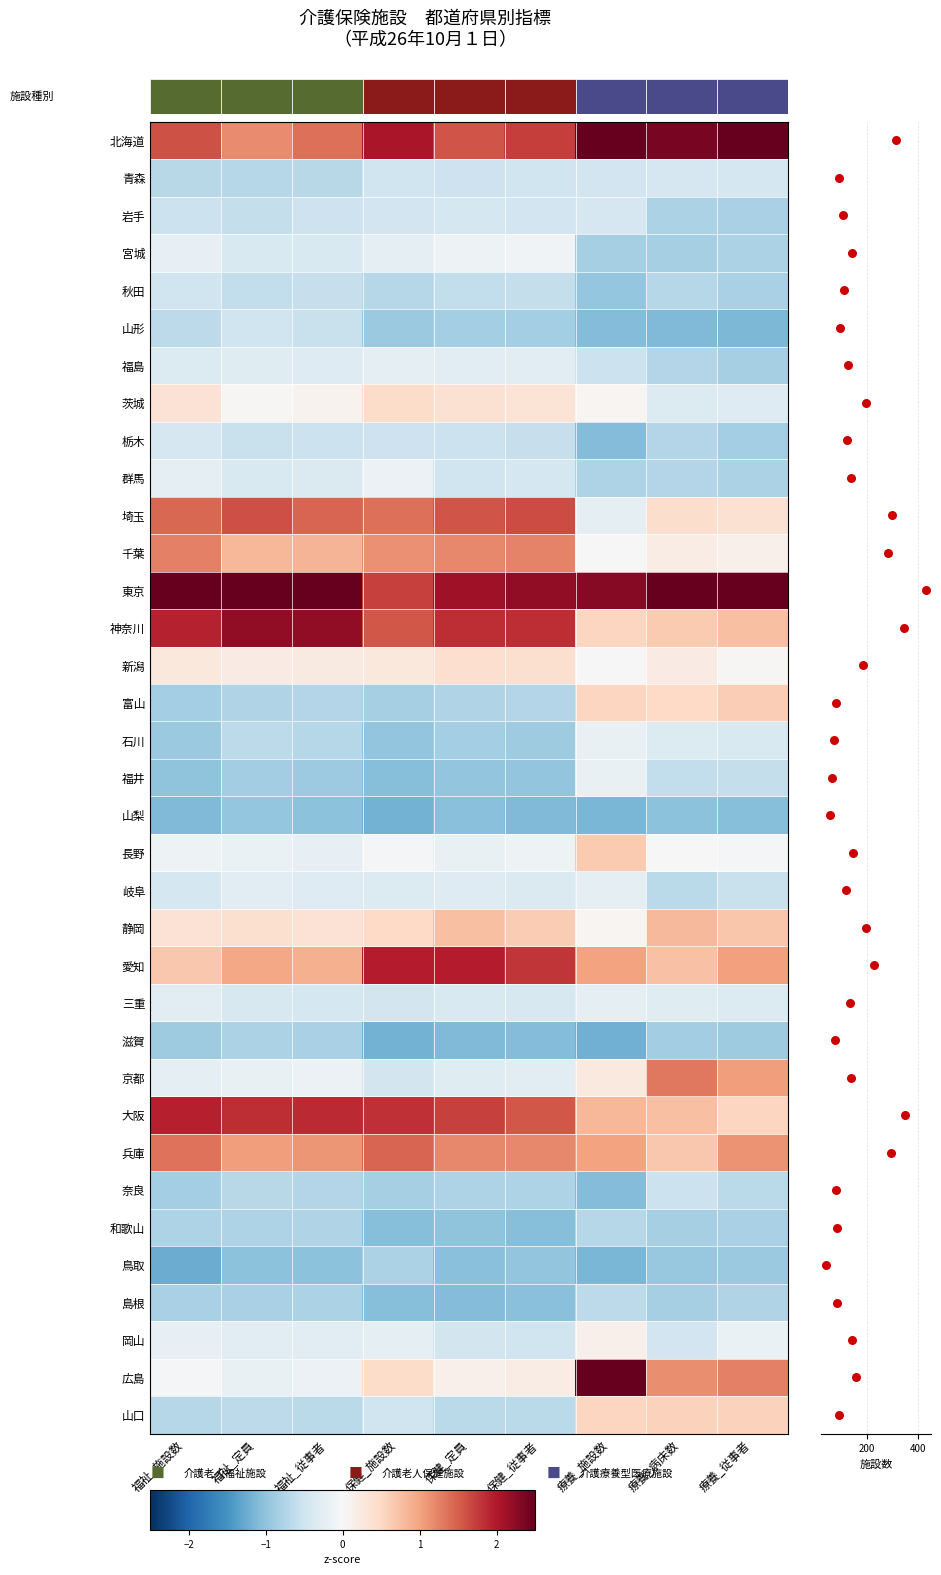

Which series has the largest total across all categories?

東京